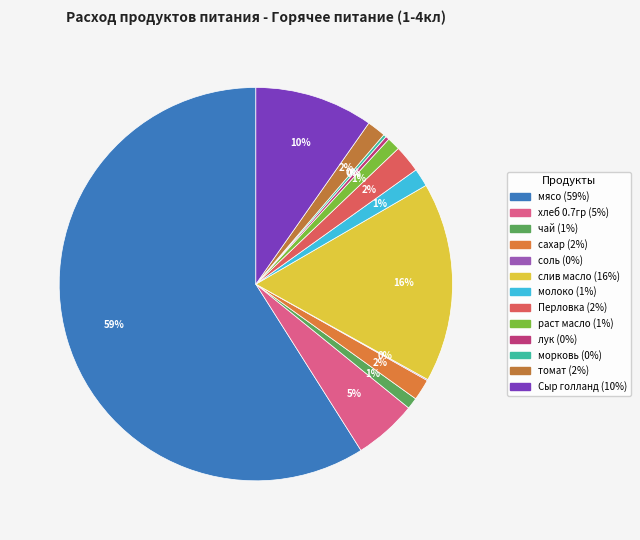

What is the smallest slice in the pie chart?

соль